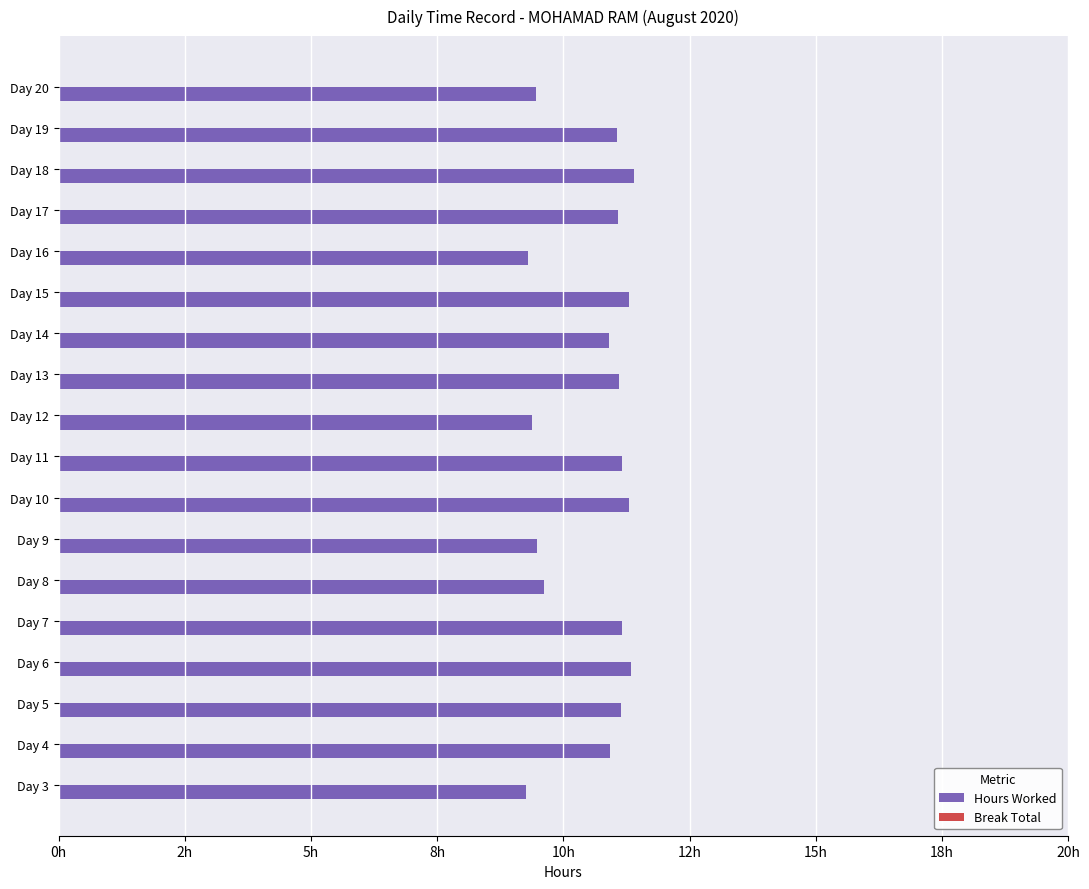

Are the bars grouped side by side (vs. stacked)?

No